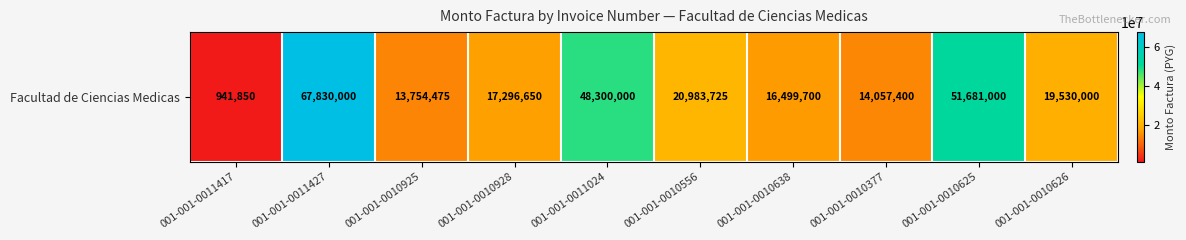

At which label does the data first exceed 19530000?

001-001-0011427